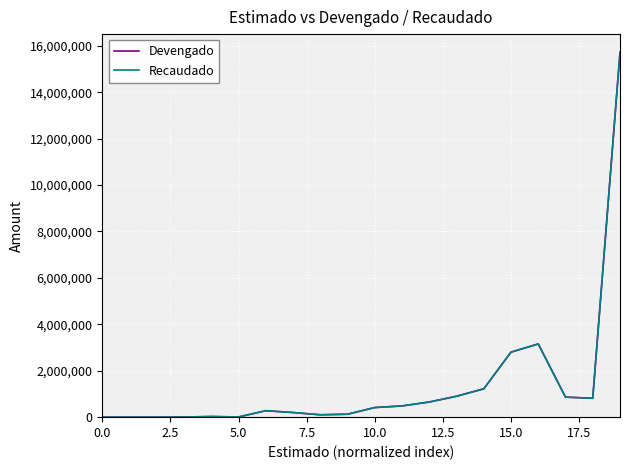

What are all the series names shown in the legend?

Devengado, Recaudado